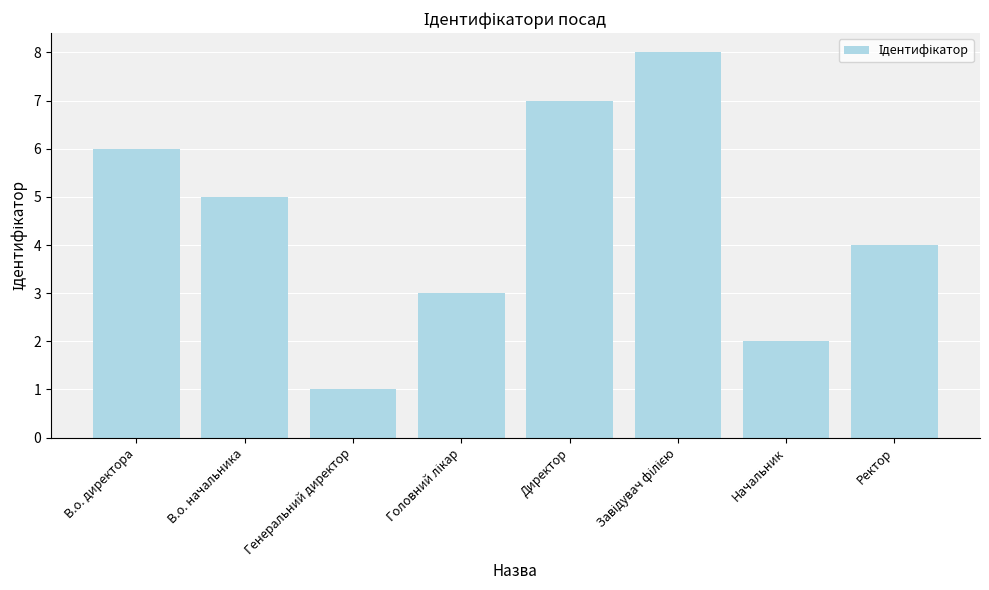

What is the change in value from Директор to Начальник?

-5